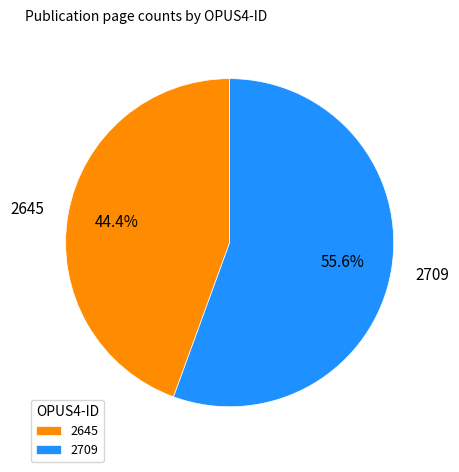

To the nearest percent, what percentage of the pie is 2645?

44%